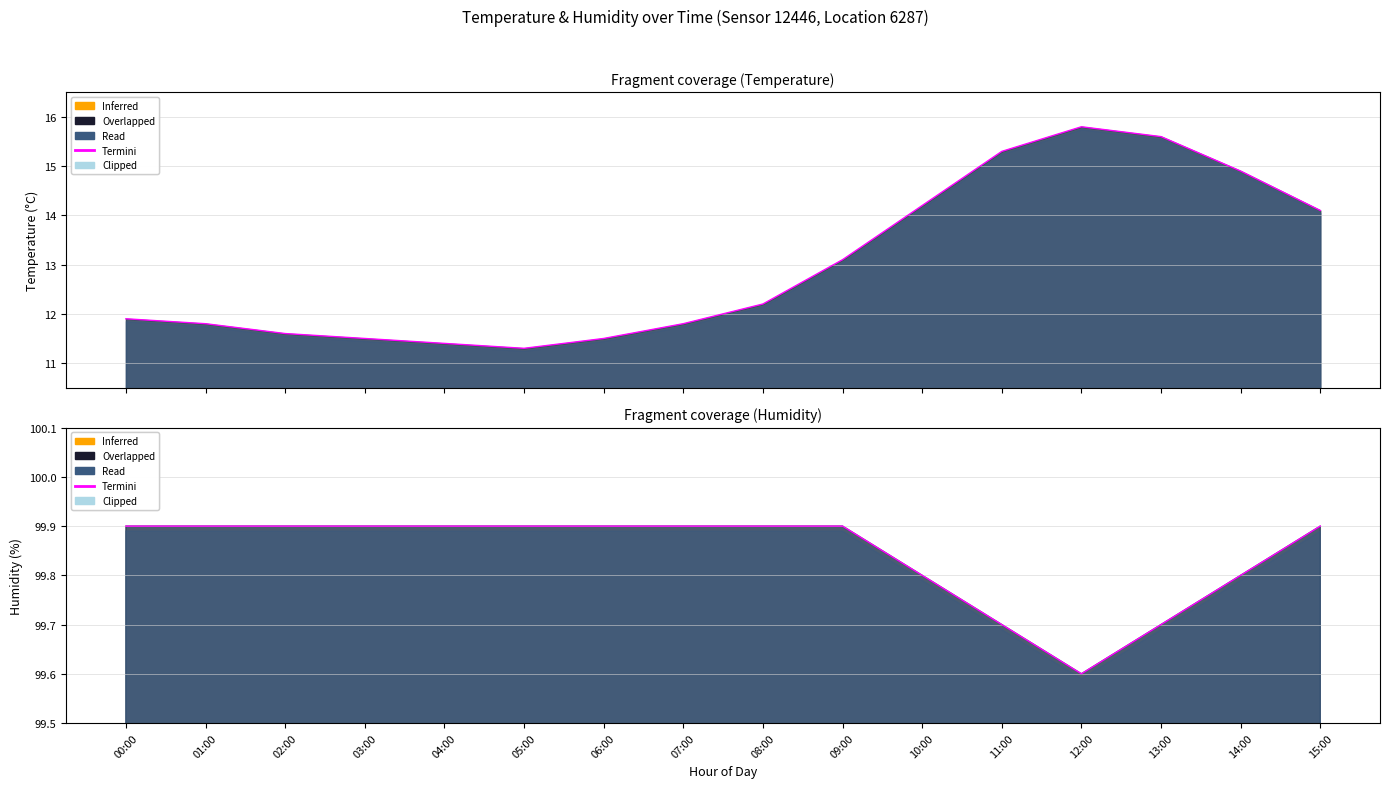

Rank the categories by value from highest to lowest.

00:00, 01:00, 02:00, 03:00, 04:00, 05:00, 06:00, 07:00, 08:00, 09:00, 15:00, 10:00, 14:00, 11:00, 13:00, 12:00